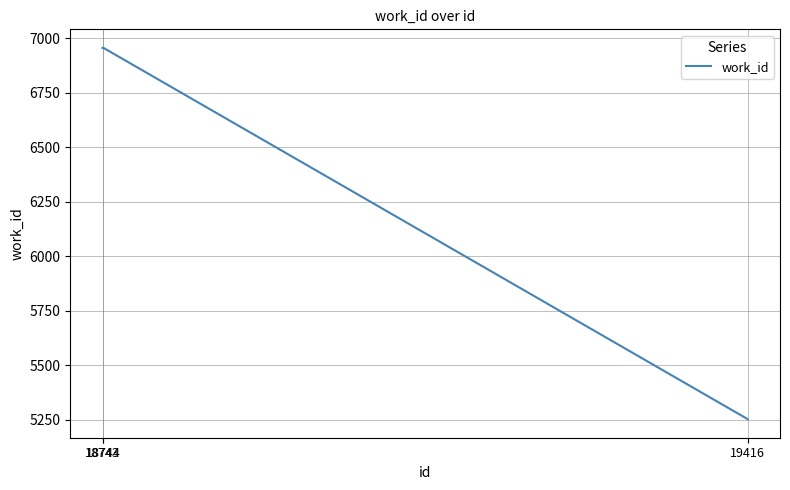

How many values are between 5253 and 6956?

3